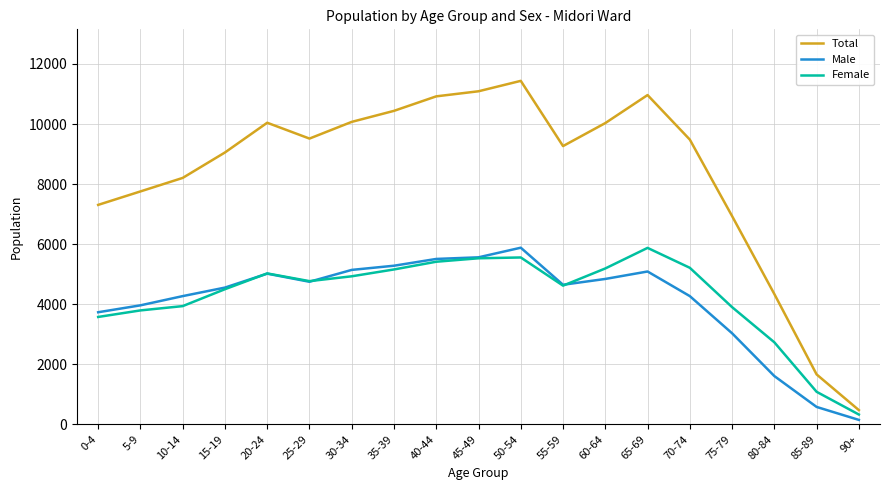

What are all the series names shown in the legend?

Total, Male, Female